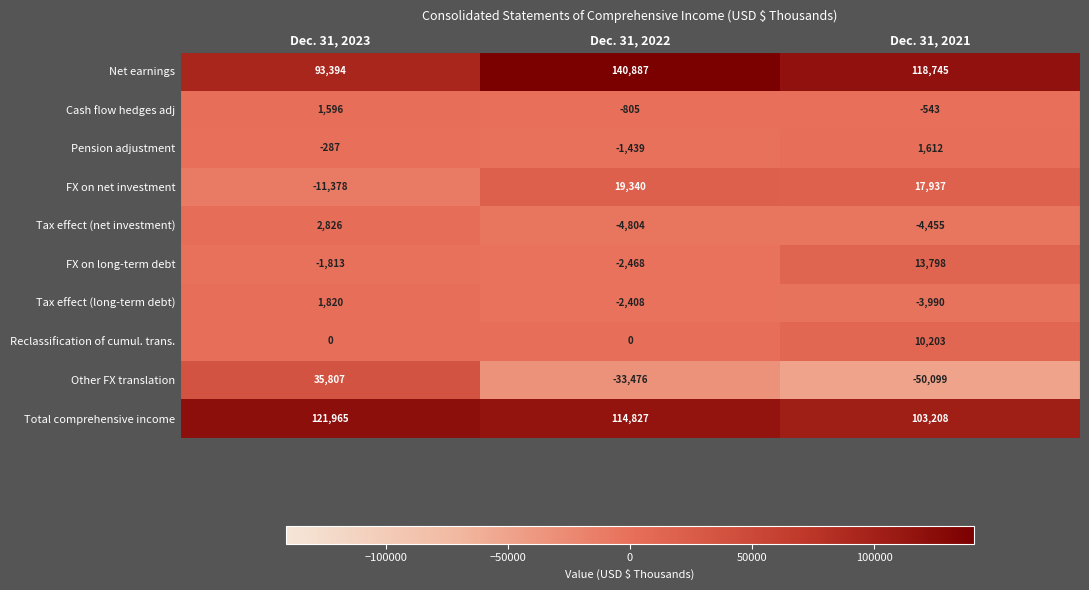

Which series changed the most between Dec. 31, 2022 and Dec. 31, 2021?

Net earnings